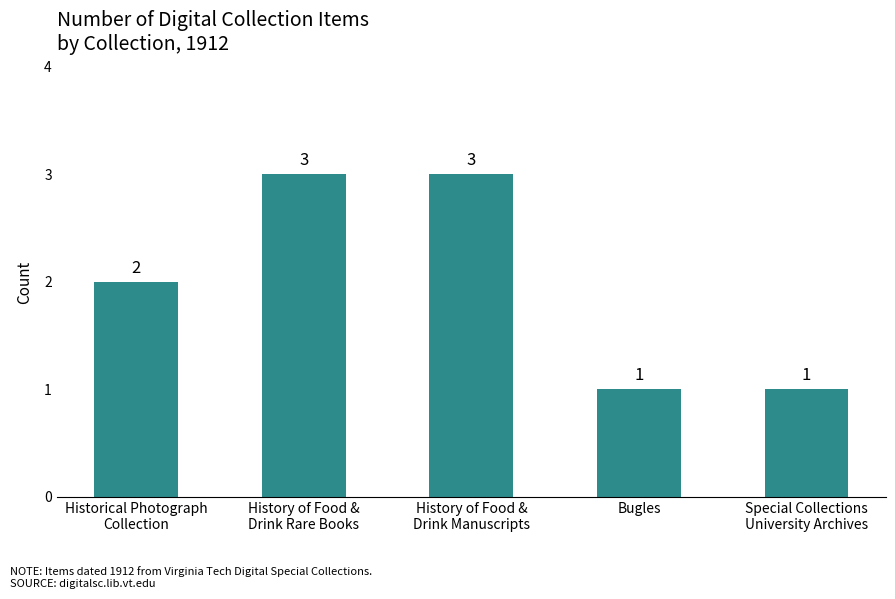

What position from the right is Bugles?

2